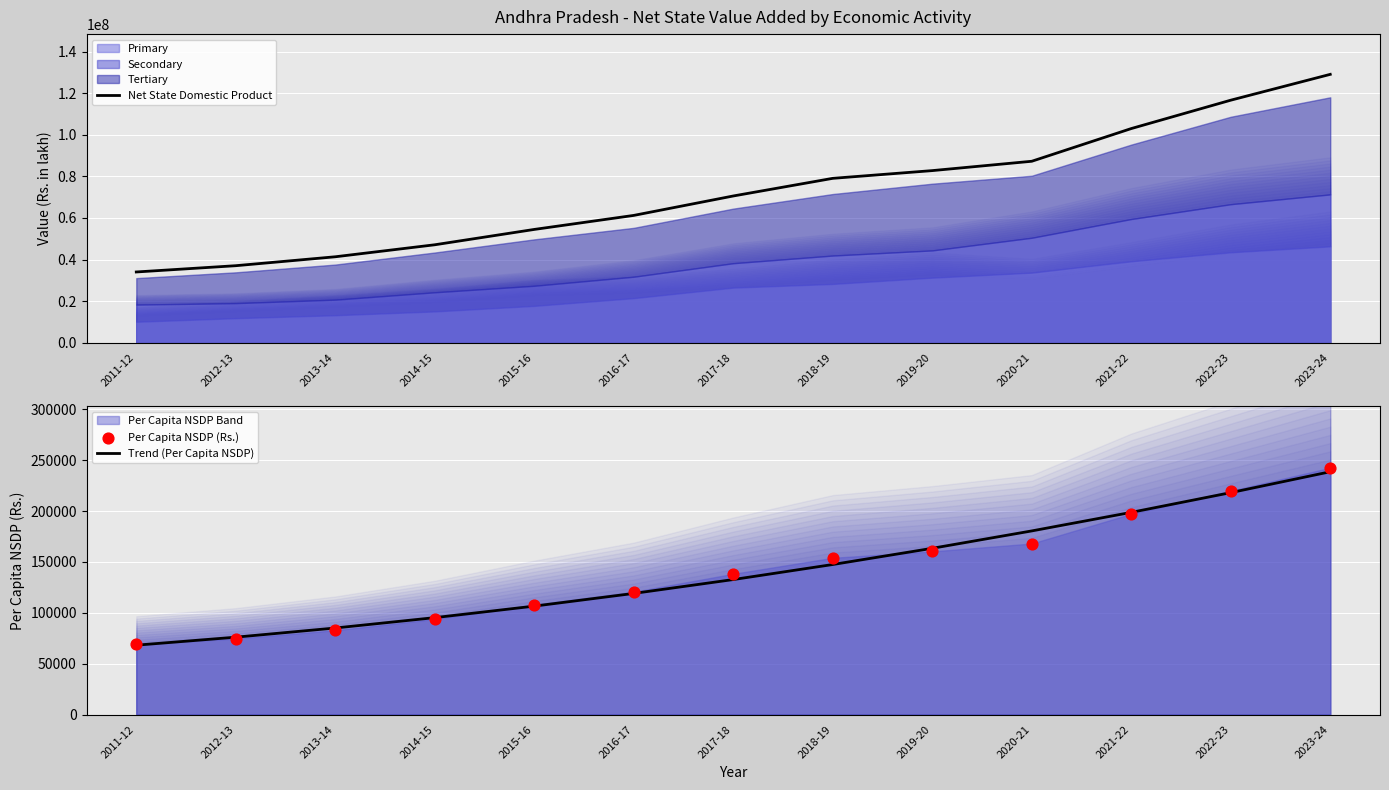

At which category is the sum across all series the highest?

2023-24